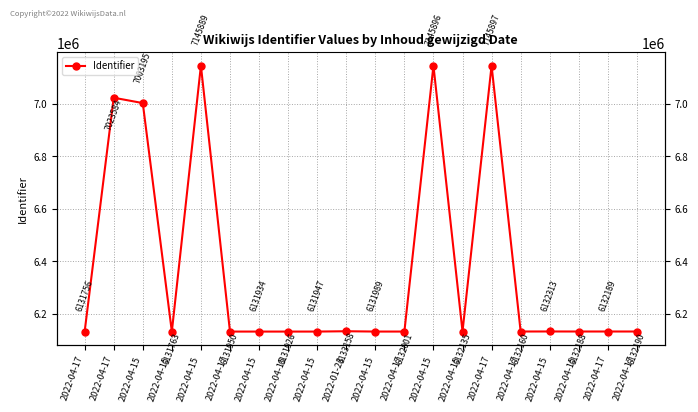

List the labels in order of value, smallest first.

2022-04-17, 2022-04-15, 2022-04-15, 2022-04-15, 2022-04-15, 2022-04-17, 2022-04-15, 2022-04-17, 2022-04-15, 2022-04-17, 2022-04-15, 2022-04-17, 2022-04-17, 2022-04-15, 2022-01-23, 2022-04-15, 2022-04-17, 2022-04-15, 2022-04-15, 2022-04-17